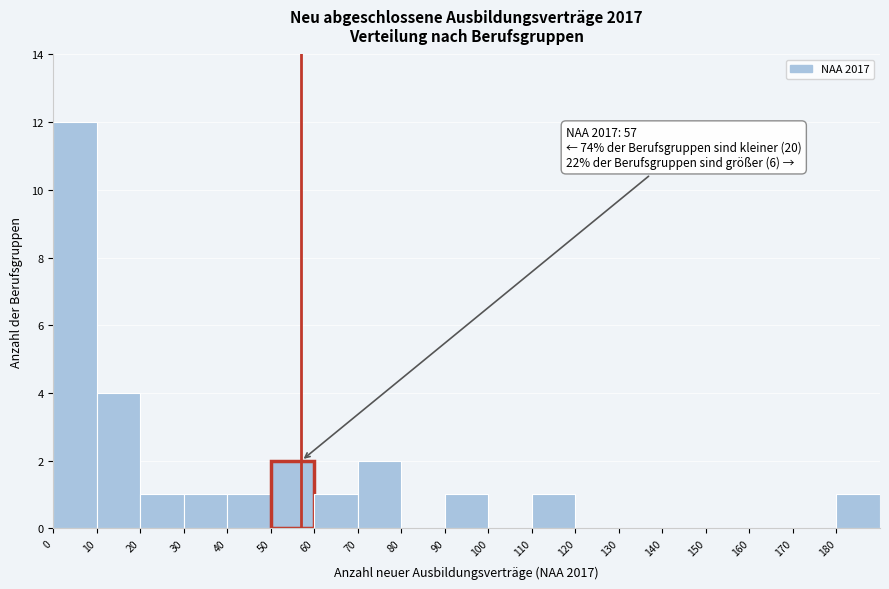

Which range on the x-axis has the tallest bar?

0 to 10